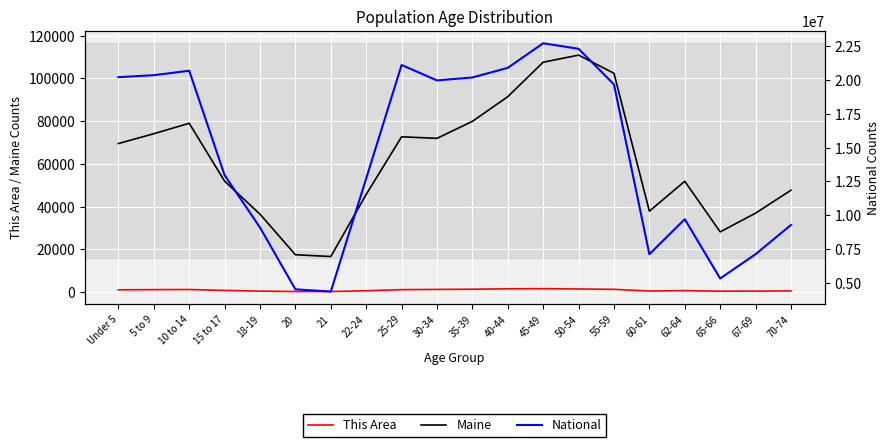

What is the difference between the maximum and minimum values in the National series?

18354297